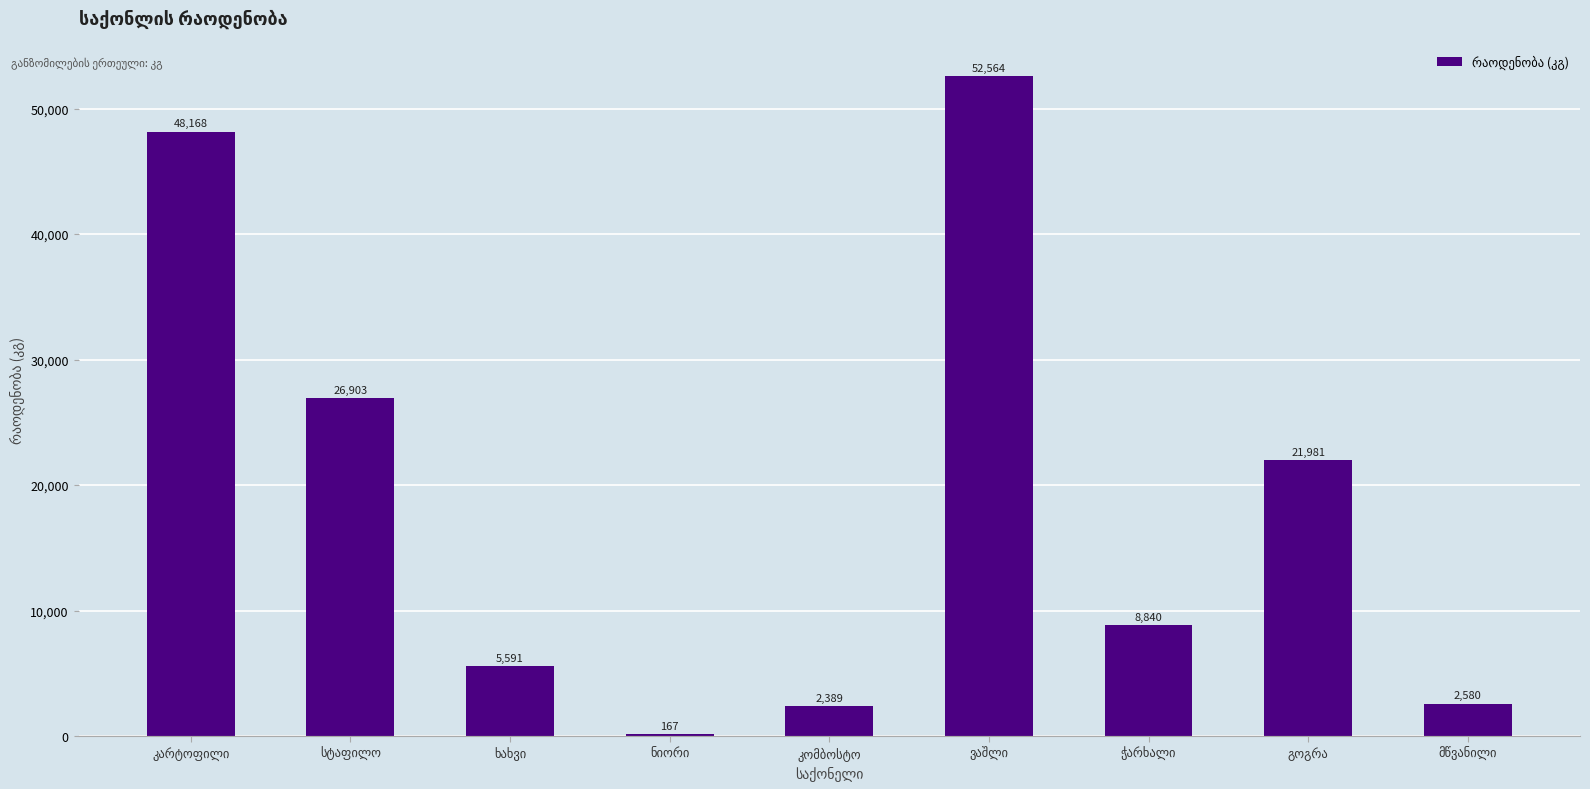

What is the value of the 4th bar from the left?

167